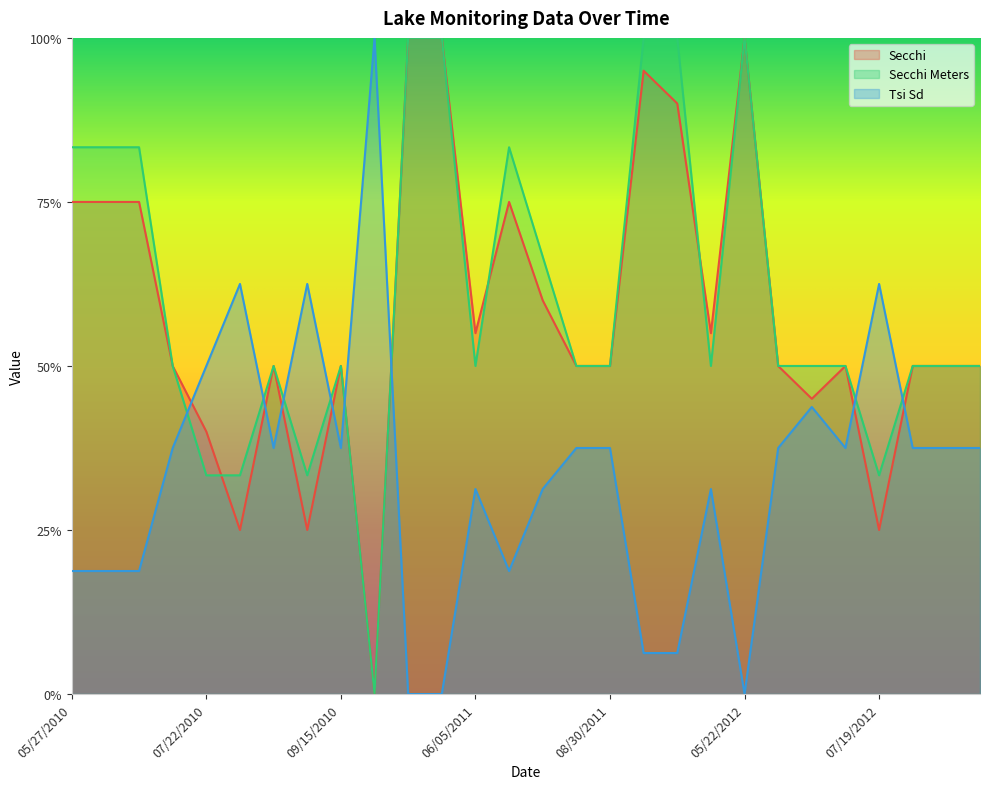

Which series ends up on top after the final intersection of Secchi Meters and Secchi?

Secchi